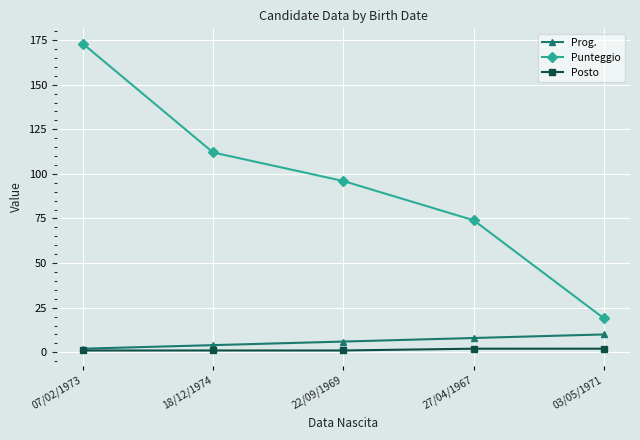

What is the difference between the maximum and second lowest values in the Prog. series?

6